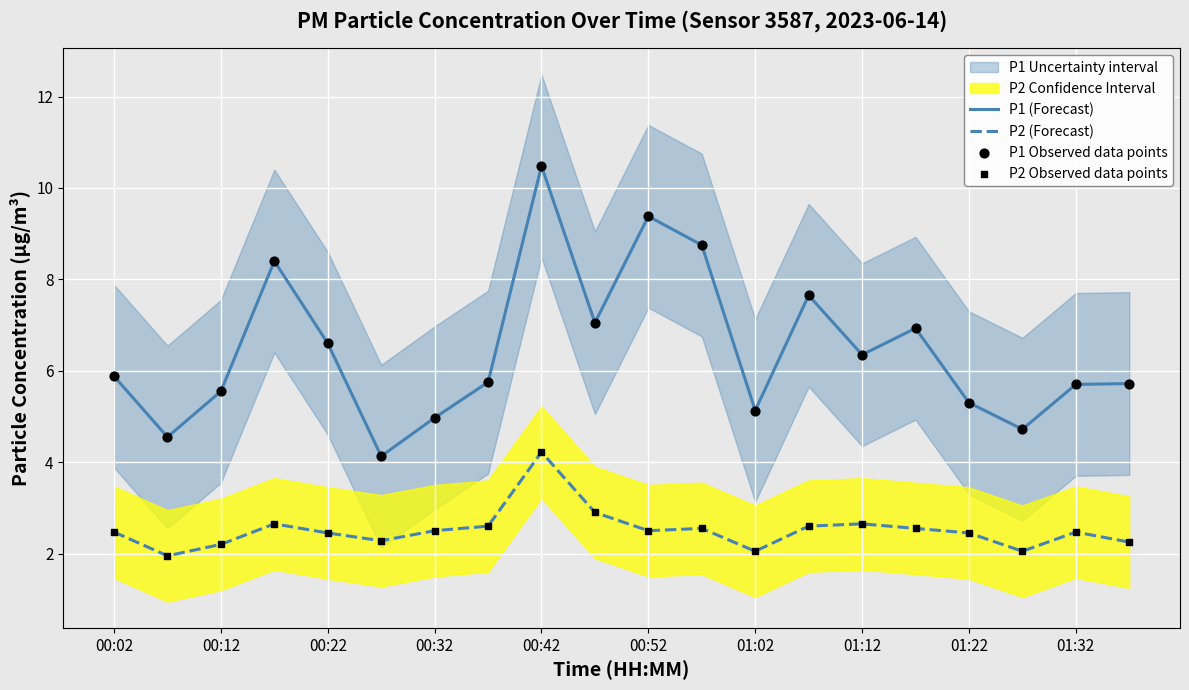

At which label does P1 (Forecast) reach its peak?

00:42